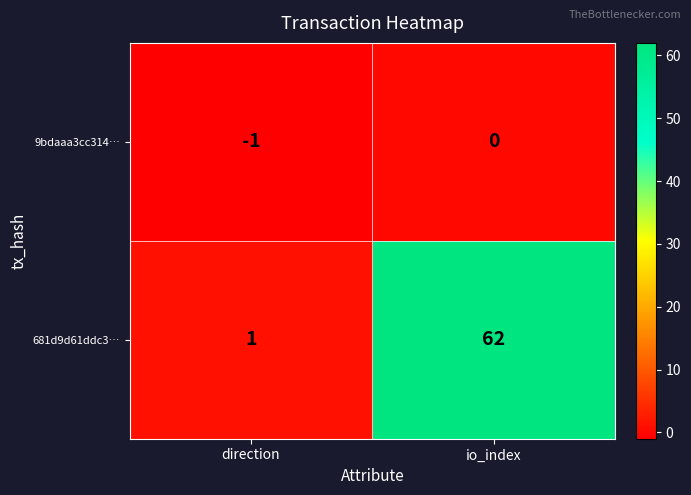

Rank the series by their average value, from highest to lowest.

681d9d61ddc3…, 9bdaaa3cc314…